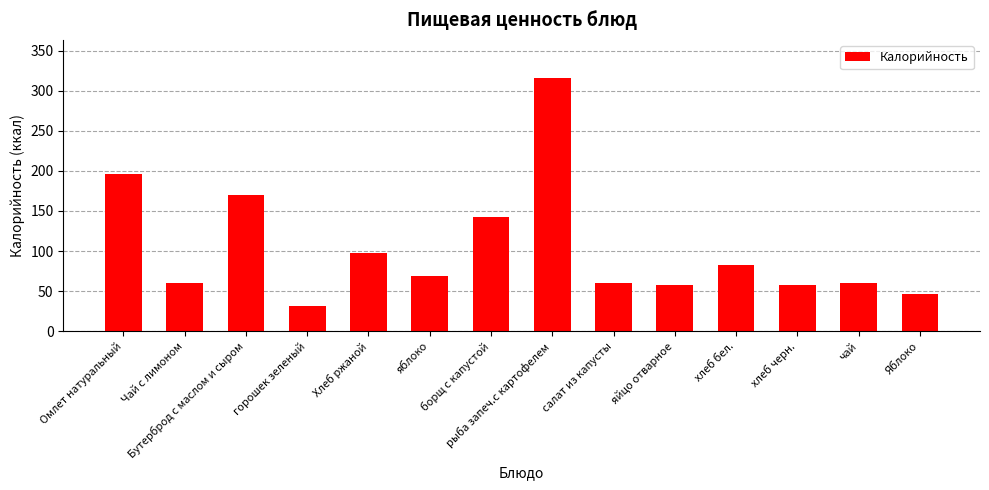

What is the change in value from рыба запеч.с картофелем to Яблоко?

-270.0